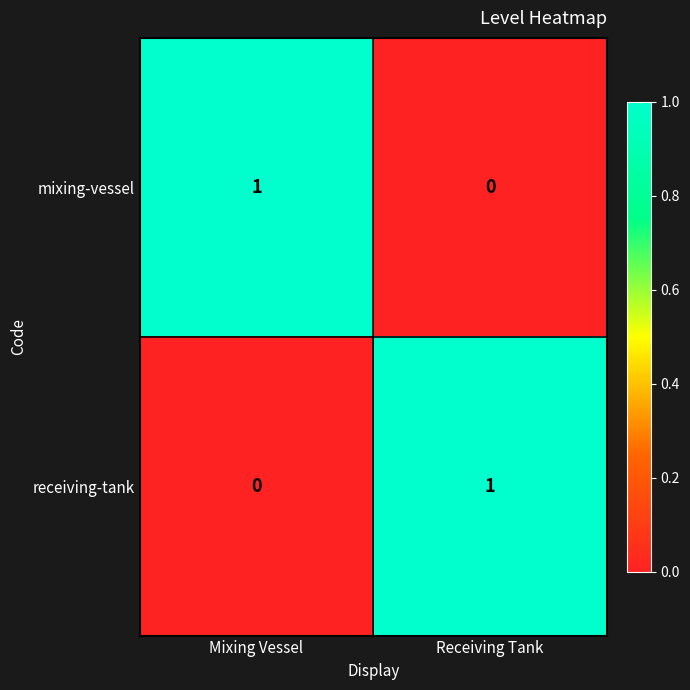

At which label does receiving-tank reach its peak?

Receiving Tank